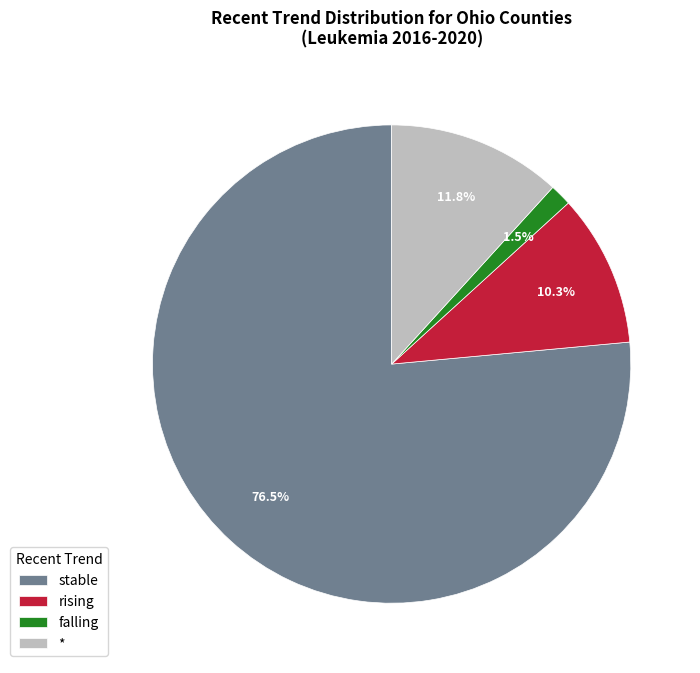

Is the sum of * and falling greater than half?

No